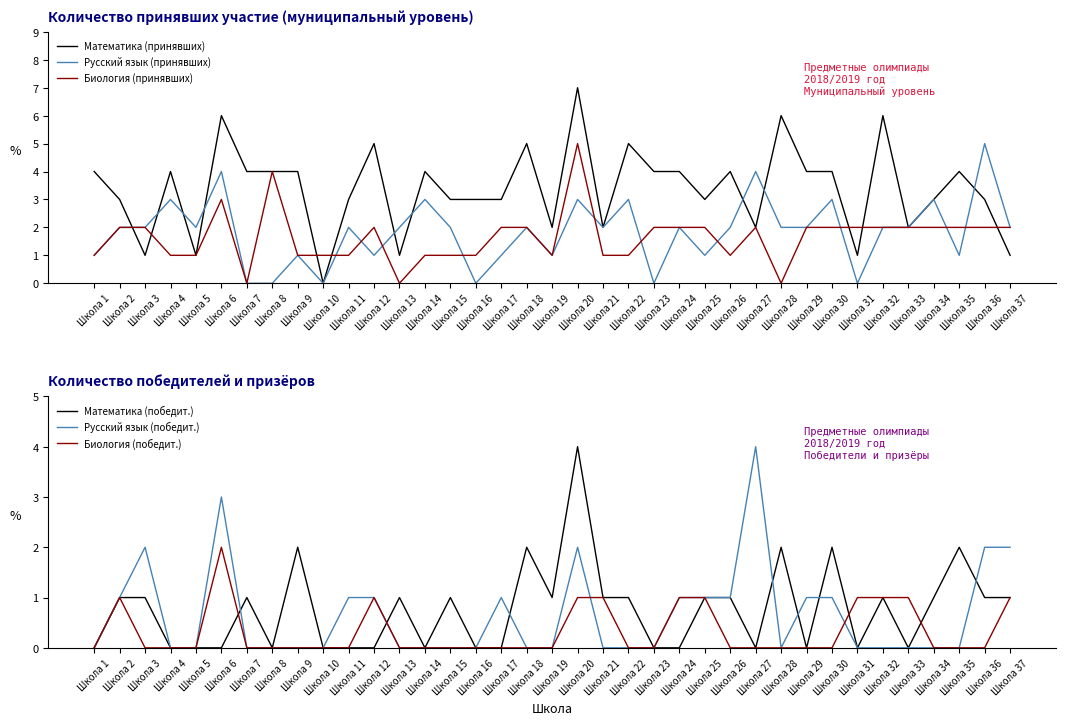

In Математика (принявших), how many points are higher than both neighbors (excluding endpoints)?

11